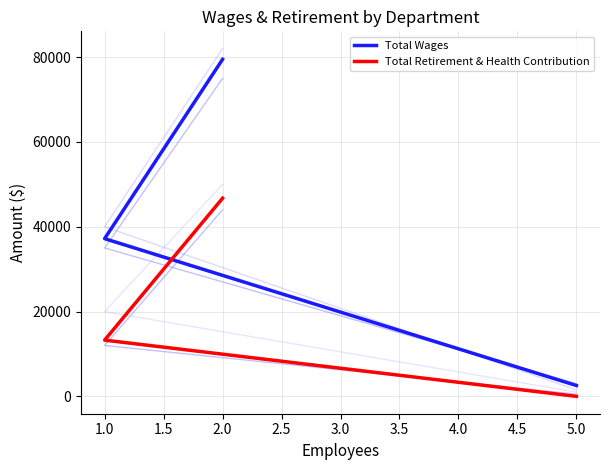

What is the label of the 2nd point from the left?

1.0